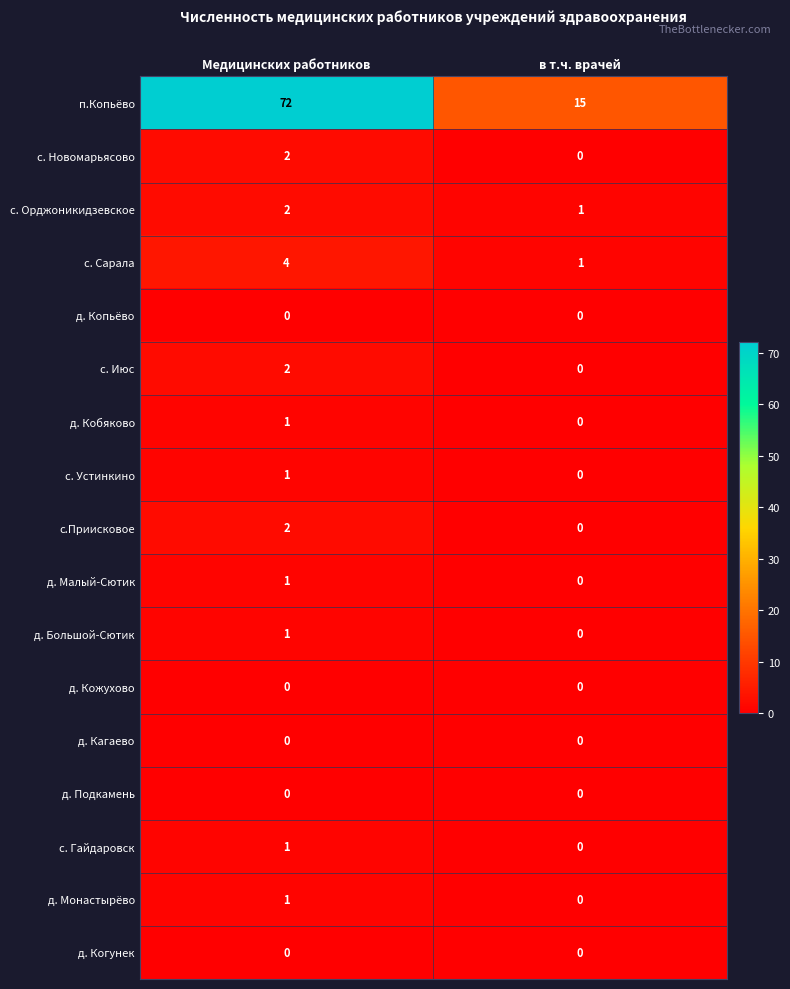

Rank the categories by д. Монастырёво value from highest to lowest.

Медицинских работников, в т.ч. врачей